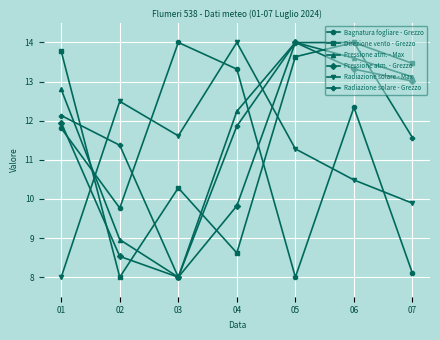

True or false: Bagnatura fogliare - Grezzo has more than 0 interior local peaks.

True